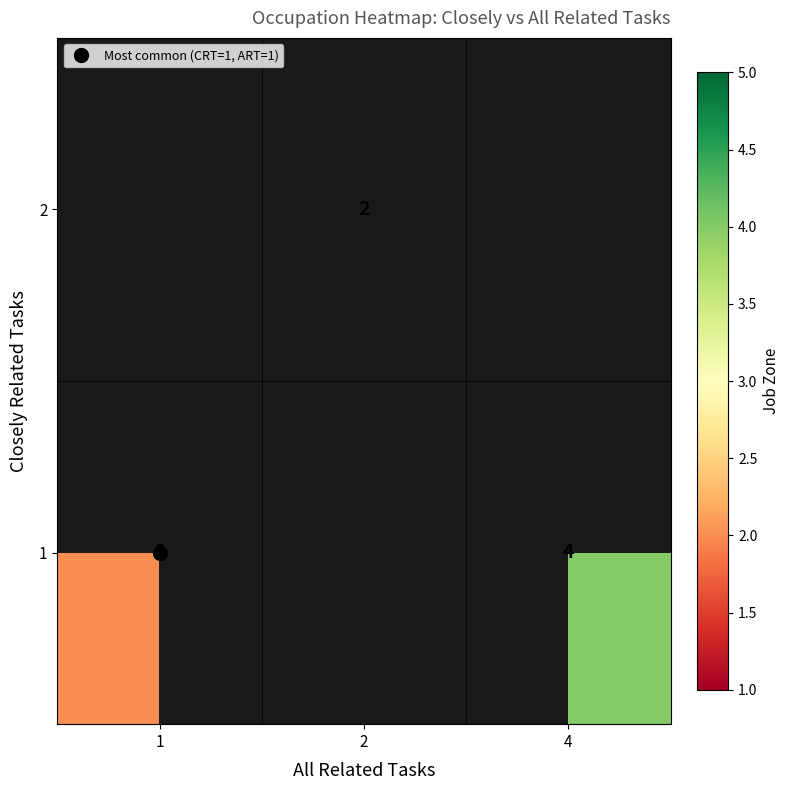

At which label does 1 reach its minimum?

1